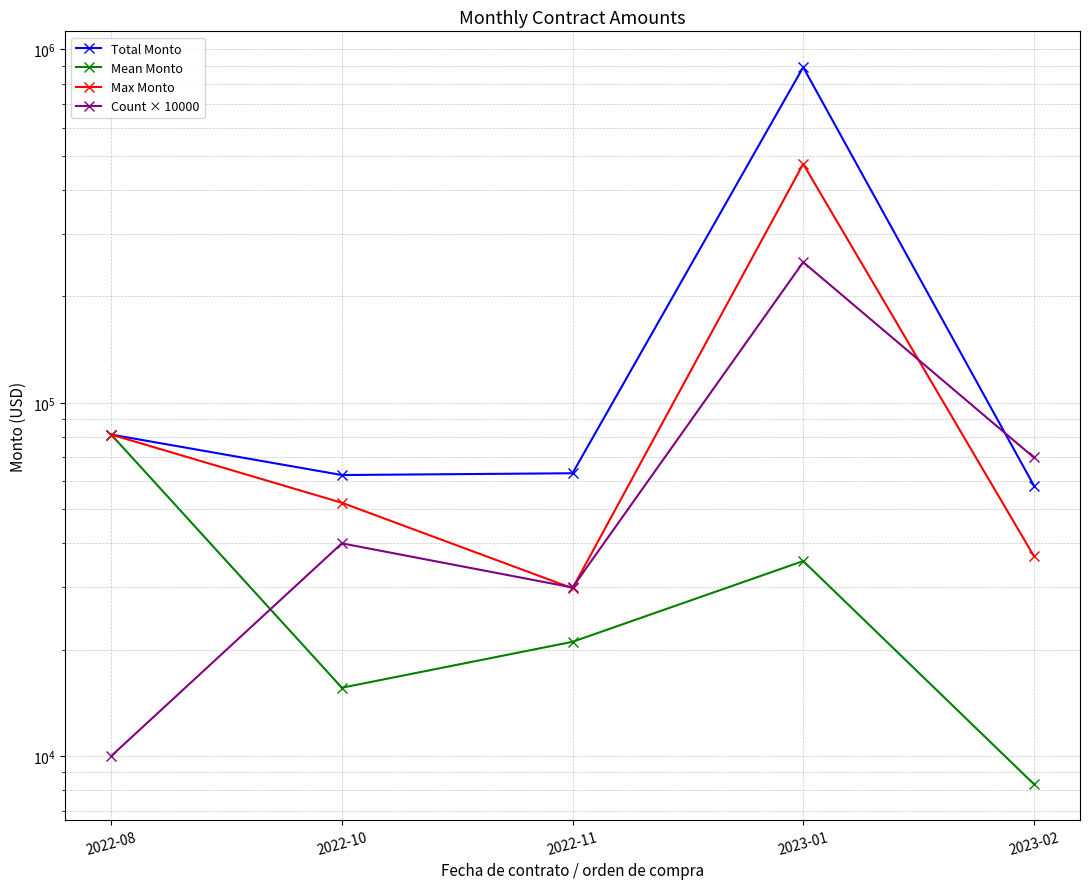

How many lines are shown in the chart?

4